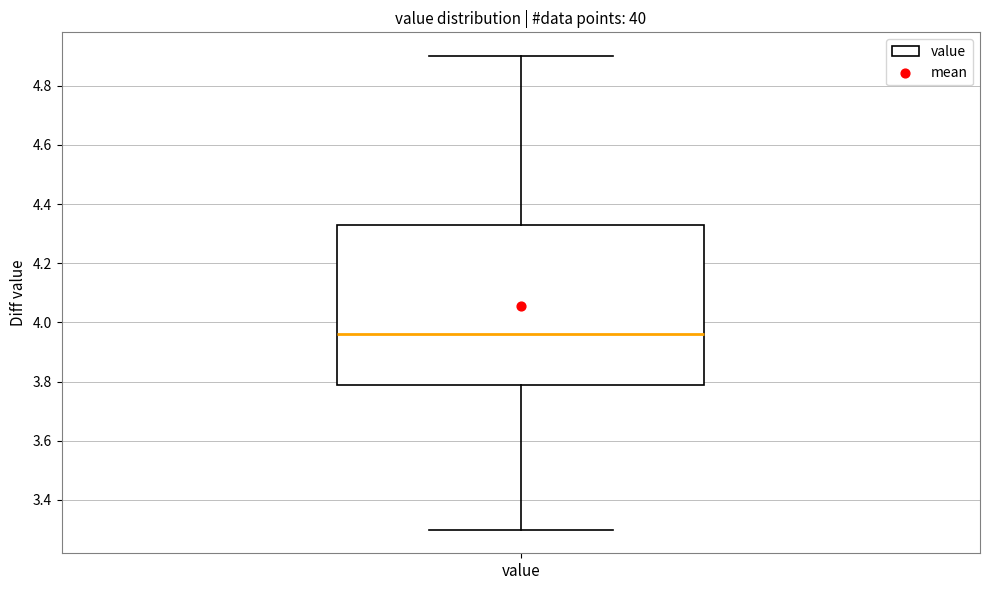

Where does the upper whisker of the box for value end on the y-axis? The values are not printed on the chart, so give them approximately, as read against the axis.

4.90